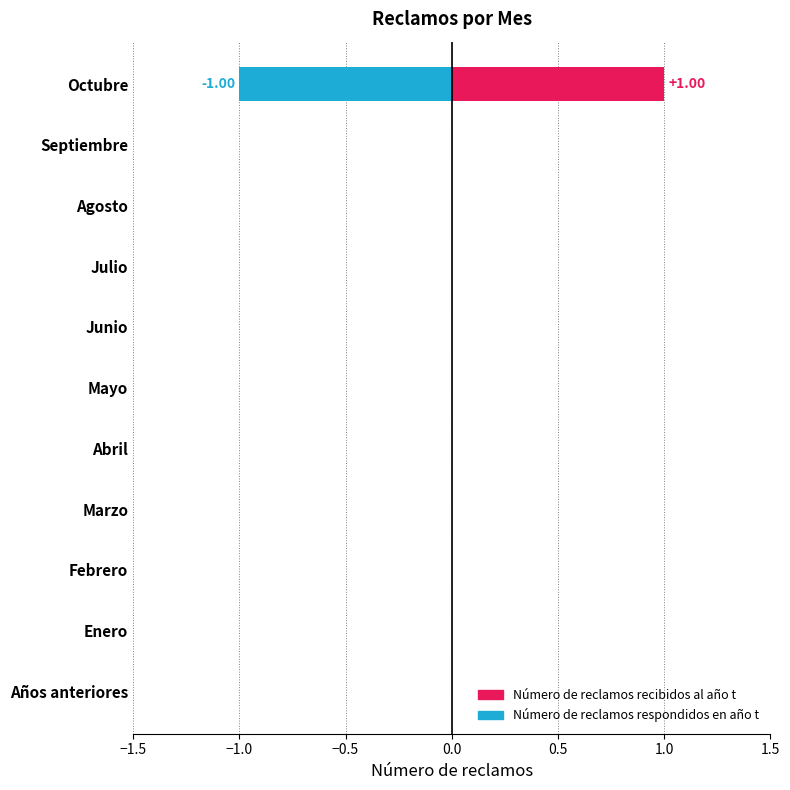

Between Abril and Julio, which is larger?

Abril